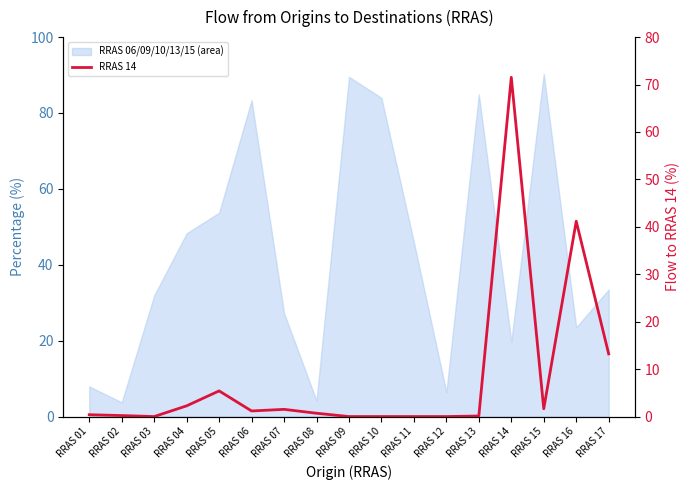

Rank the categories by value from highest to lowest.

RRAS 14, RRAS 16, RRAS 17, RRAS 05, RRAS 04, RRAS 15, RRAS 07, RRAS 06, RRAS 08, RRAS 01, RRAS 02, RRAS 13, RRAS 03, RRAS 09, RRAS 10, RRAS 11, RRAS 12